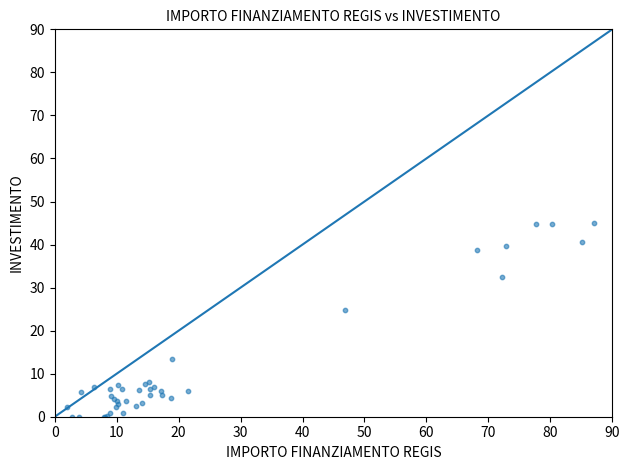

What Y value in the scatter plot is closest to 22?

24.8